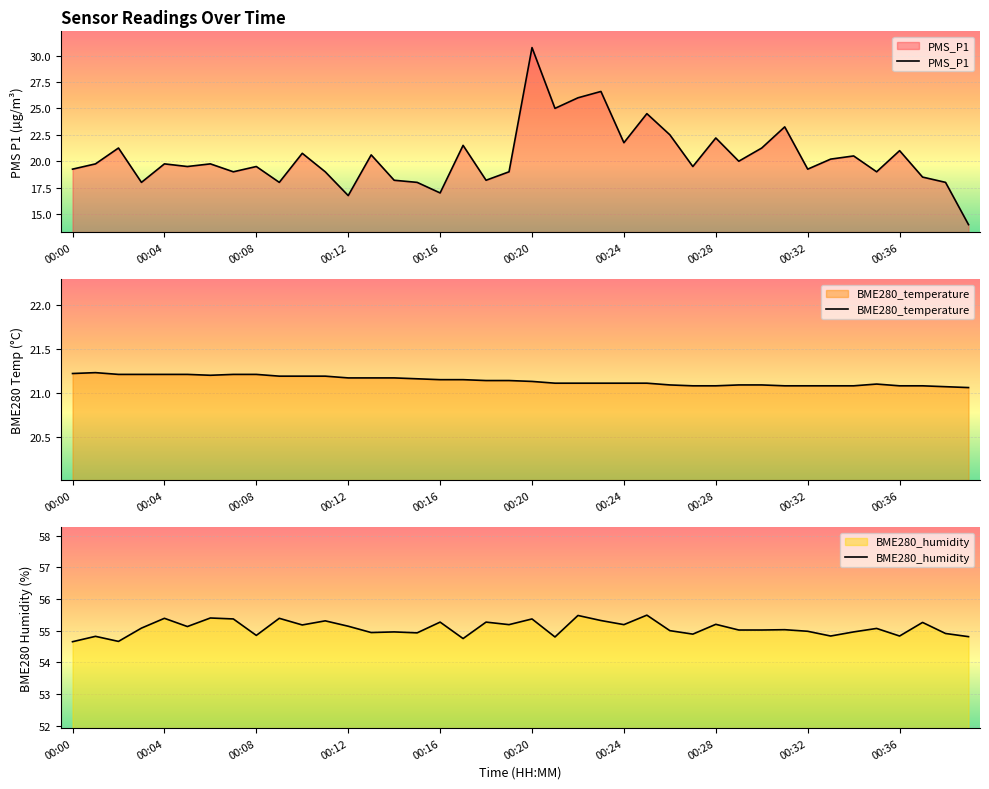

What is the maximum value shown in the chart?

55.5